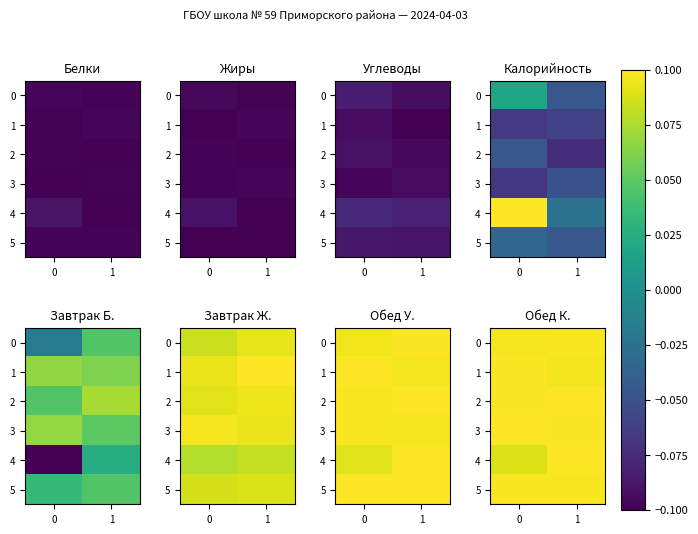

At 1, list the series in order from smallest to largest.

1, 0, 5, 3, 2, 4